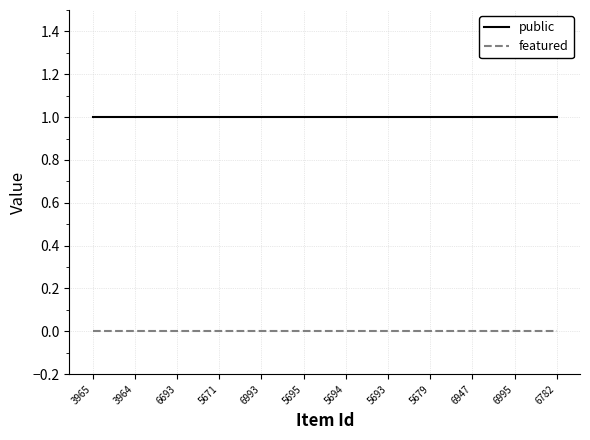

List the series in order of their peak value, lowest first.

featured, public